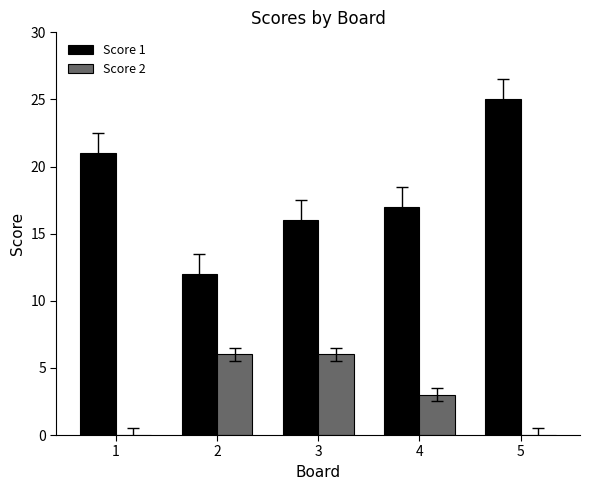

Is it true that Score 1 equals 5 at 2?

False